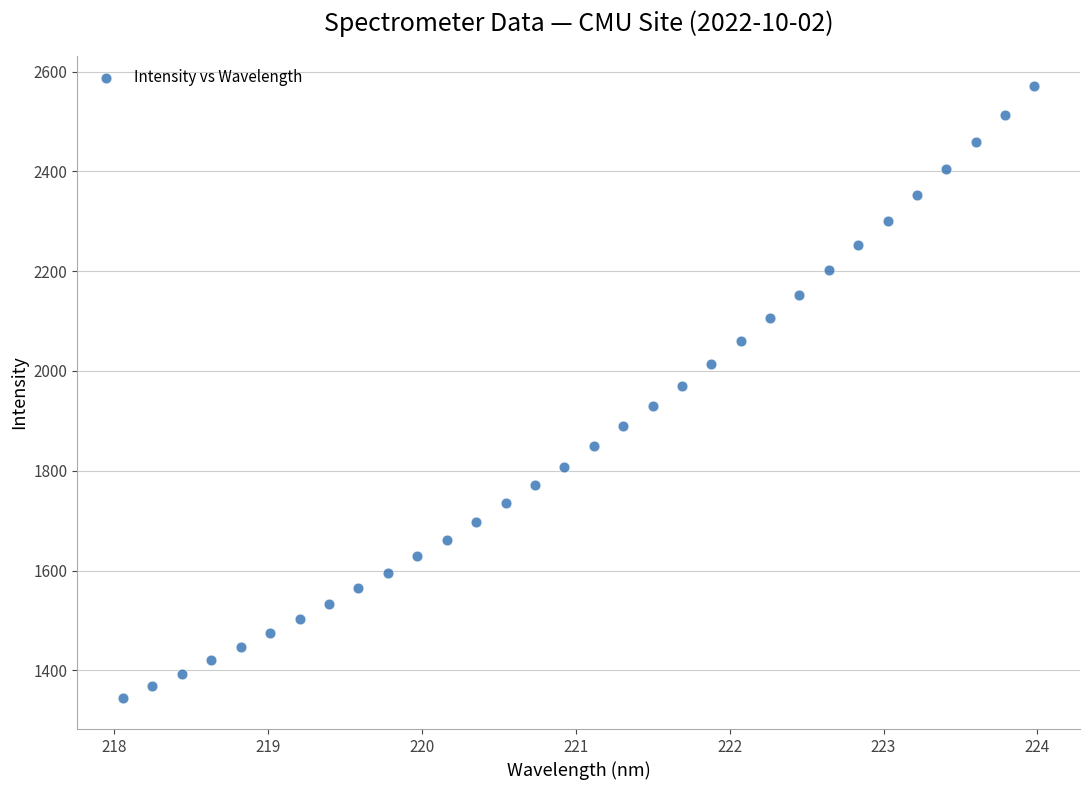

What is the range of Y values (max minus min)?

1227.1